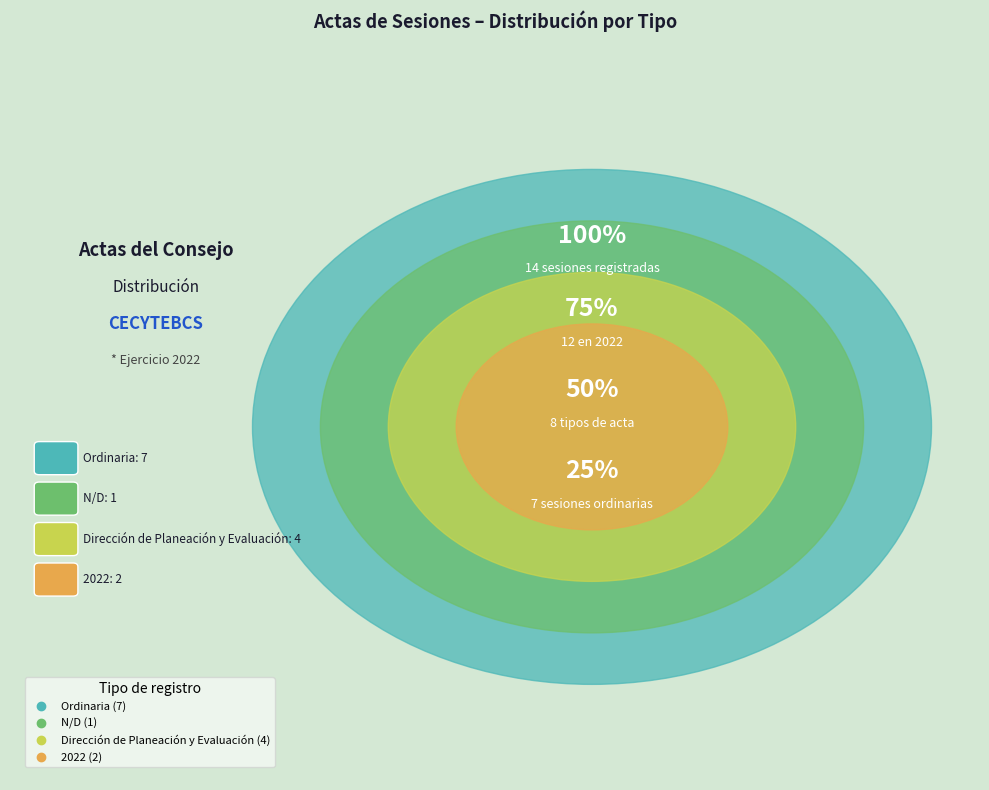

Approximately how many times larger is the value at N/D compared to Dirección de Planeación y Evaluación?

0.2